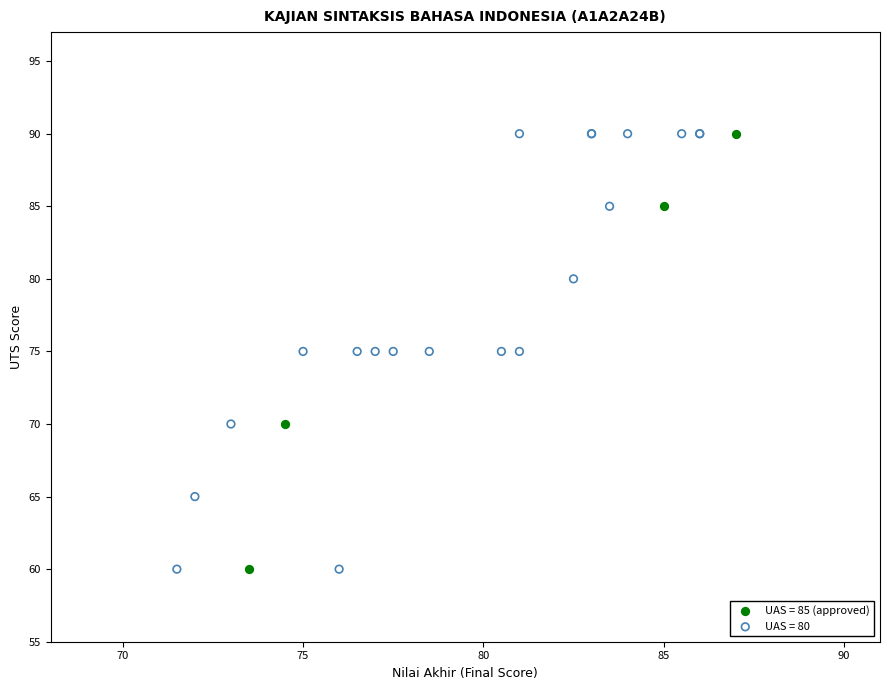

What are all the series names shown in the legend?

UAS = 85 (approved), UAS = 80